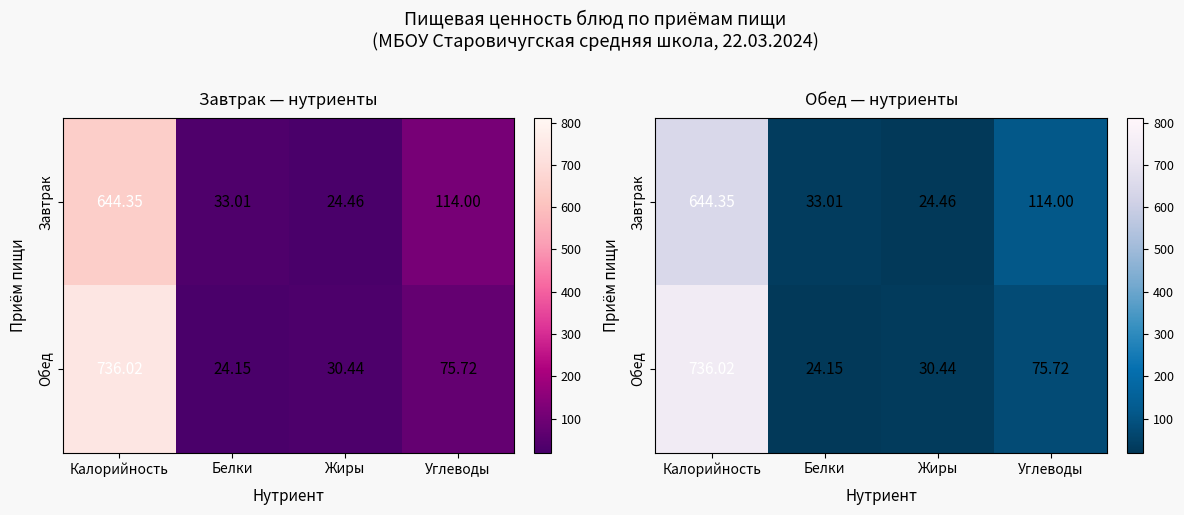

At which category is the sum across all series the highest?

Калорийность